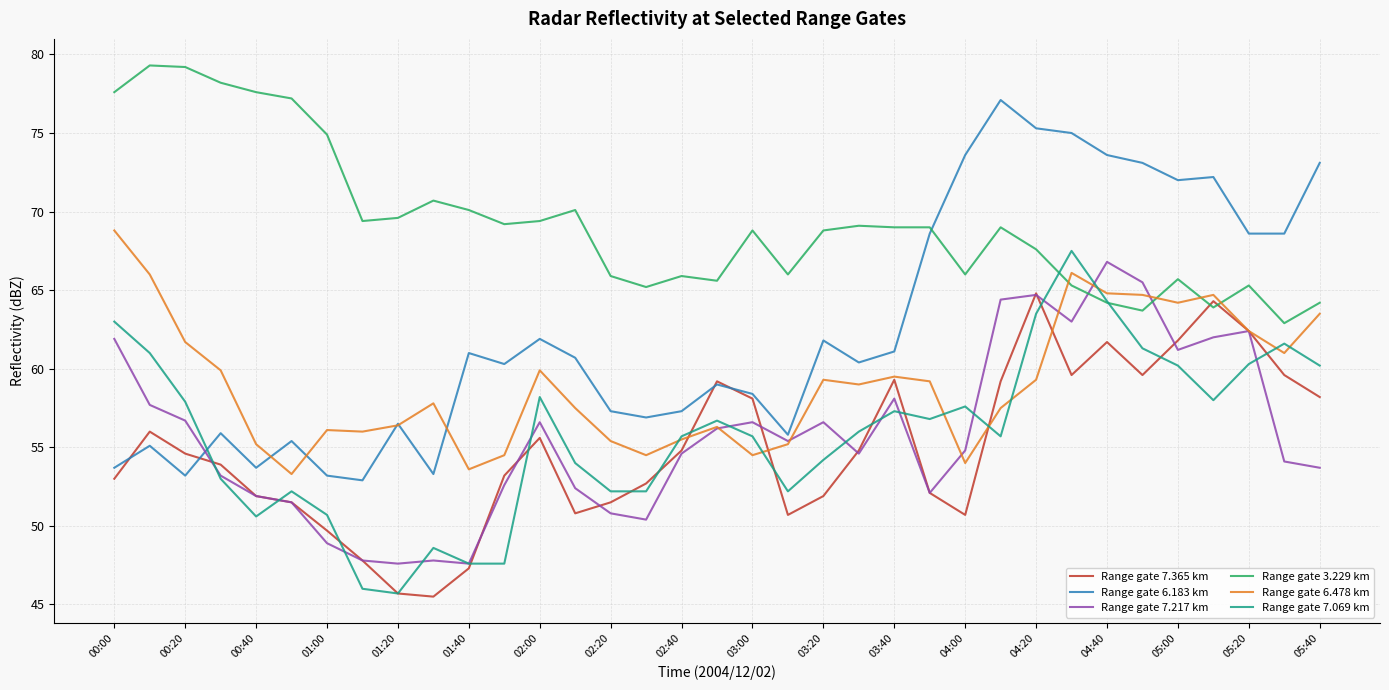

Which series has the widest spread of values?

Range gate 6.183 km